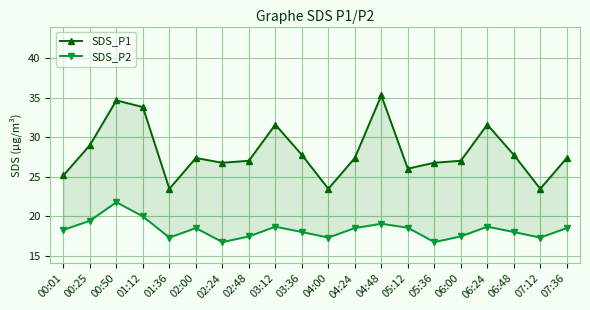

True or false: SDS_P2 and SDS_P1 cross at least once.

False